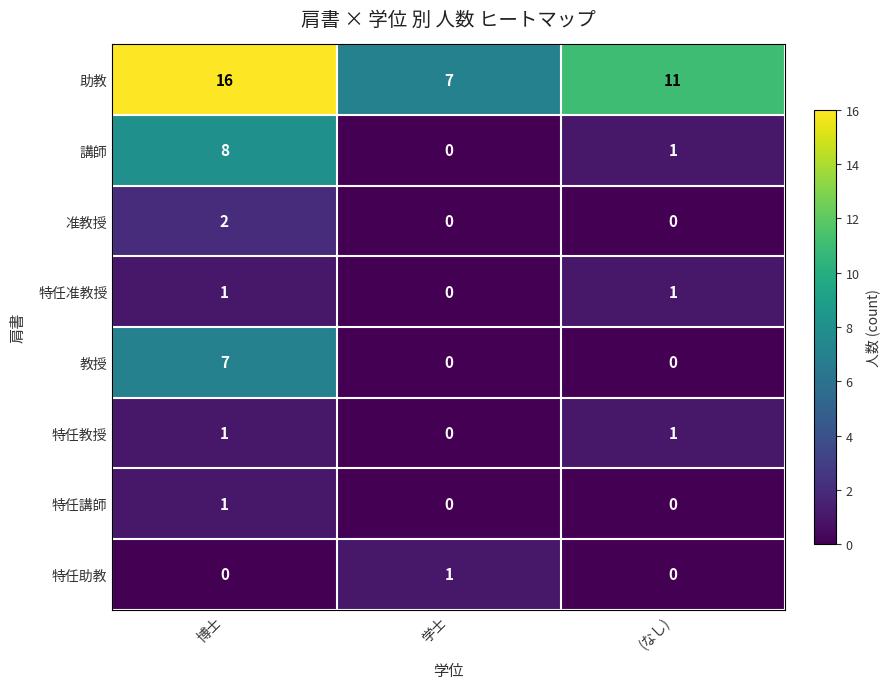

Count the number of data series in this chart.

8